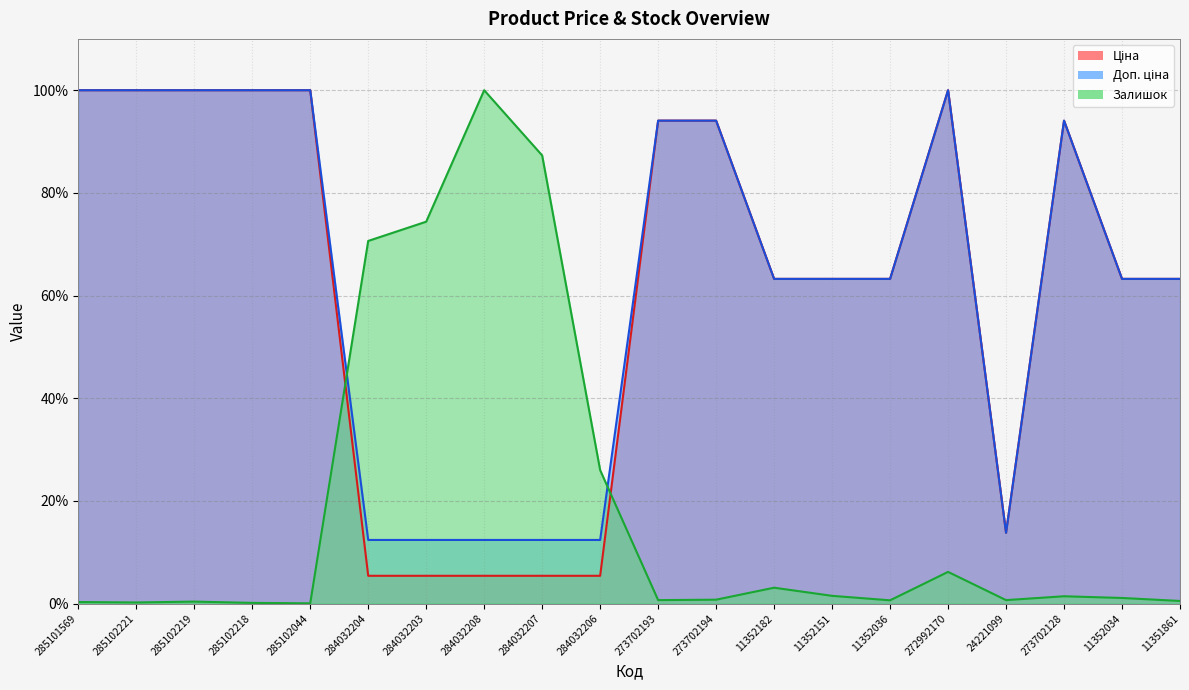

Which series has the largest total across all categories?

Доп. ціна